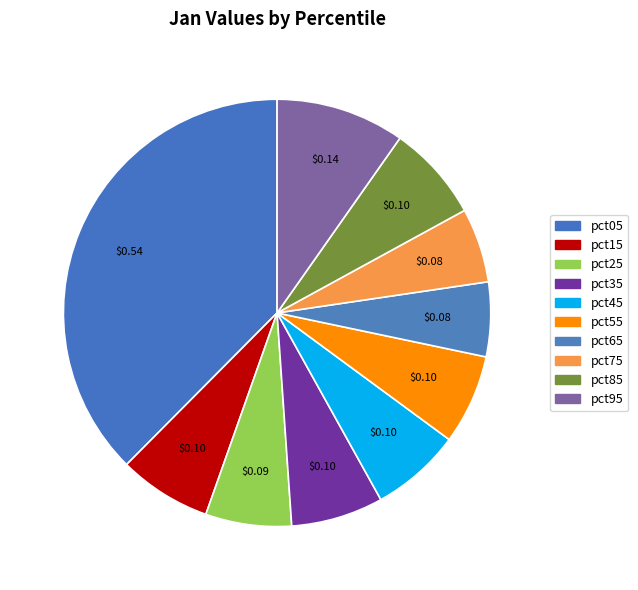

Is pct35 the majority of the pie?

No